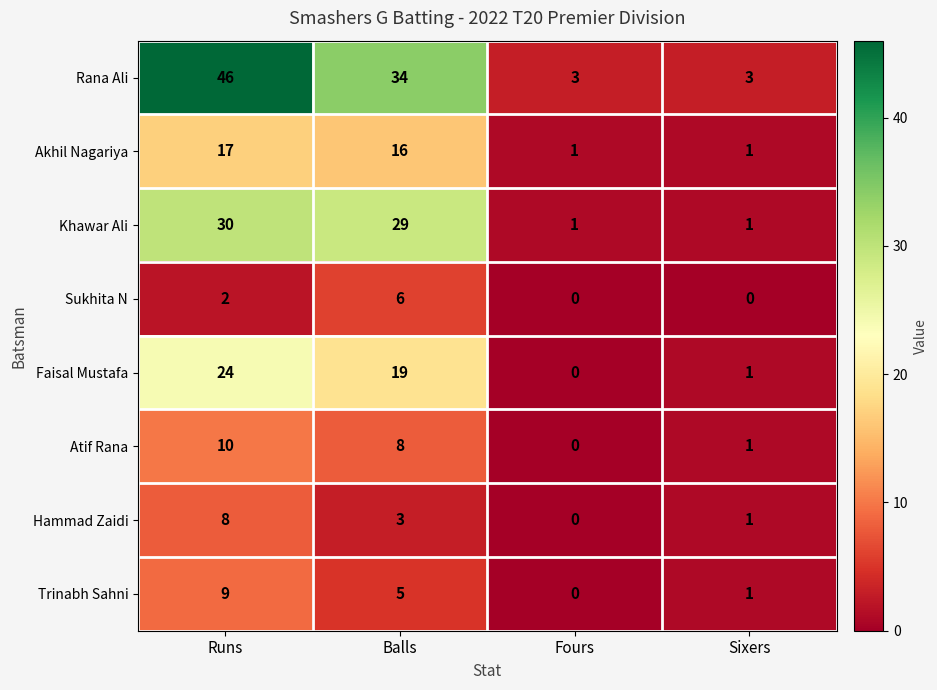

How many values in Faisal Mustafa are above zero?

3